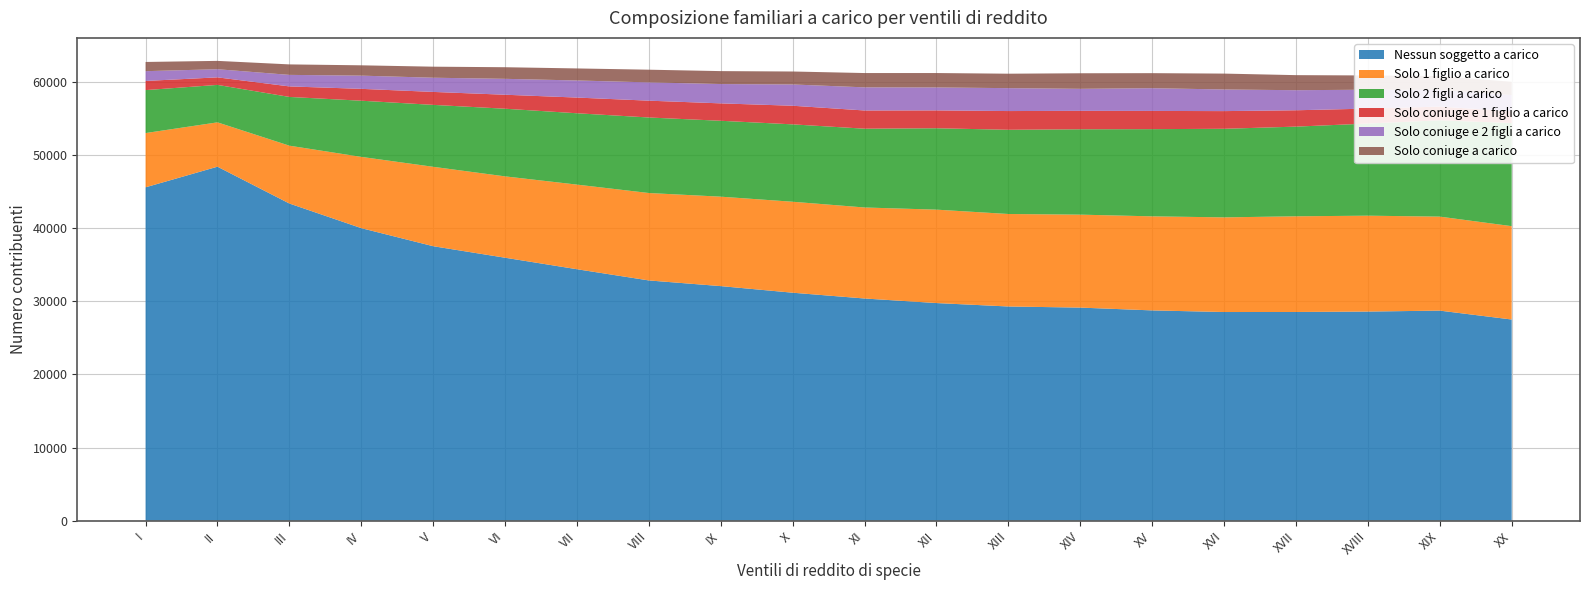

Reading right to left, list all the values displayed in this chart.

Nessun soggetto a carico: XX=27492	XIX=28708	XVIII=28579	XVII=28521	XVI=28516	XV=28738	XIV=29120	XIII=29273	XII=29741	XI=30364	X=31155	IX=32057	VIII=32832	VII=34364	VI=35937	V=37511	IV=39980	III=43345	II=48378	I=45561
Solo 1 figlio a carico: XX=12759	XIX=12846	XVIII=13104	XVII=13077	XVI=12936	XV=12854	XIV=12705	XIII=12640	XII=12766	XI=12439	X=12432	IX=12223	VIII=11947	VII=11565	VI=11118	V=10852	IV=9739	III=7904	II=6060	I=7414
Solo 2 figli a carico: XX=14092	XIX=13165	XVIII=12592	XVII=12256	XVI=12106	XV=11917	XIV=11666	XIII=11510	XII=11124	XI=10767	X=10575	IX=10373	VIII=10323	VII=9751	VI=9245	V=8463	IV=7676	III=6663	II=5119	I=5869
Solo coniuge e 1 figlio a carico: XX=1608	XIX=1870	XVIII=2043	XVII=2235	XVI=2417	XV=2490	XIV=2520	XIII=2559	XII=2441	XI=2490	X=2545	IX=2379	VIII=2299	VII=2145	VI=1912	V=1771	IV=1622	III=1438	II=1030	I=1252
Solo coniuge e 2 figli a carico: XX=2218	XIX=2278	XVIII=2582	XVII=2743	XVI=2955	XV=3107	XIV=3009	XIII=3131	XII=3134	XI=3161	X=2908	IX=2641	VIII=2498	VII=2336	VI=2174	V=1940	IV=1805	III=1575	II=1112	I=1337
Solo coniuge a carico: XX=1812	XIX=1895	XVIII=1947	XVII=2058	XVI=2171	XV=2055	XIV=2126	XIII=1974	XII=1971	XI=1955	X=1772	IX=1768	VIII=1735	VII=1645	VI=1586	V=1509	IV=1411	III=1433	II=1140	I=1257